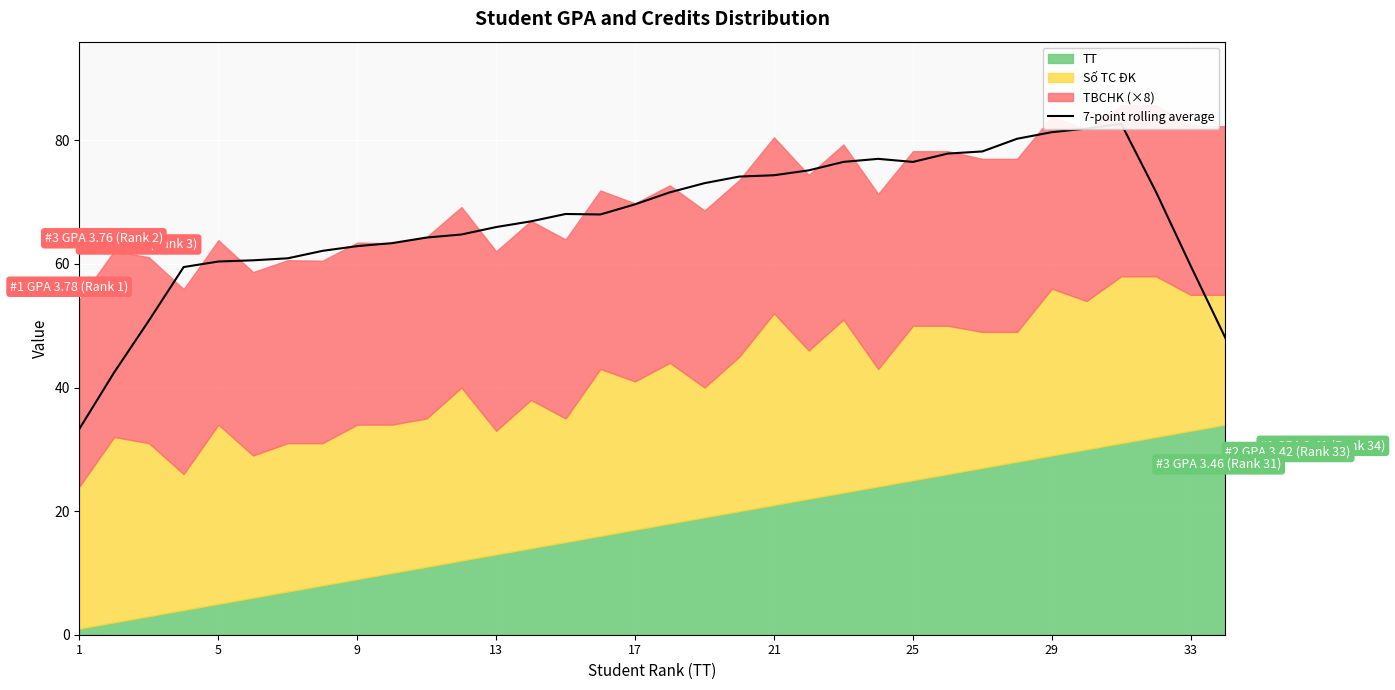

Approximately how many times larger is the value at 16 compared to 26?

0.9